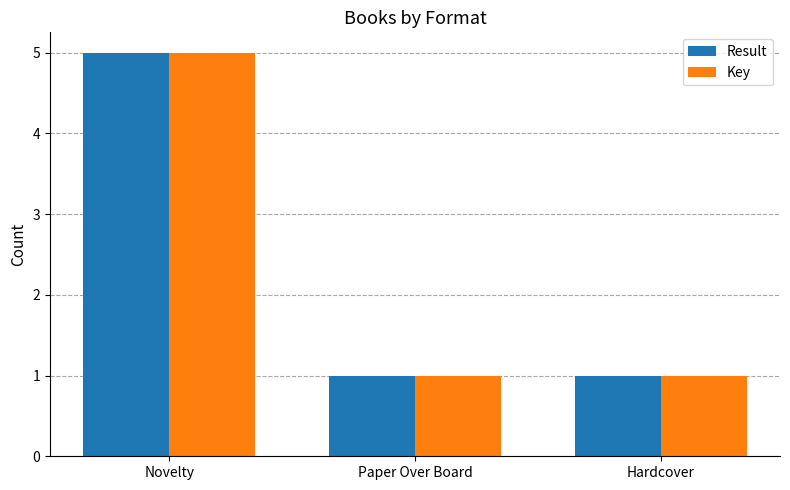

Is the value of Result at Novelty greater than the value of Key at Paper Over Board?

Yes